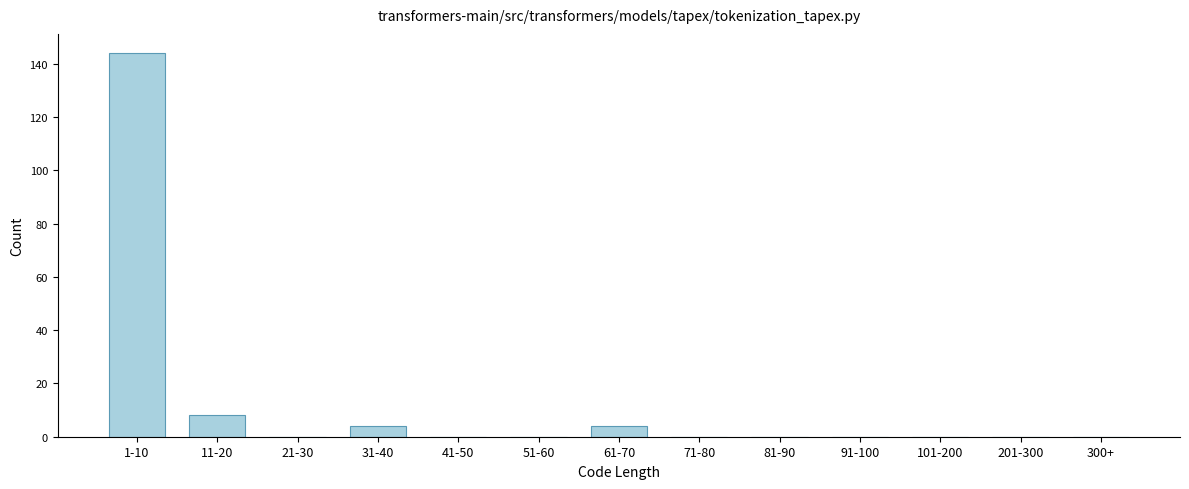

Reading left to right, what are all the values shown in this chart?

1-10=144	11-20=8	21-30=0	31-40=4	41-50=0	51-60=0	61-70=4	71-80=0	81-90=0	91-100=0	101-200=0	201-300=0	300+=0